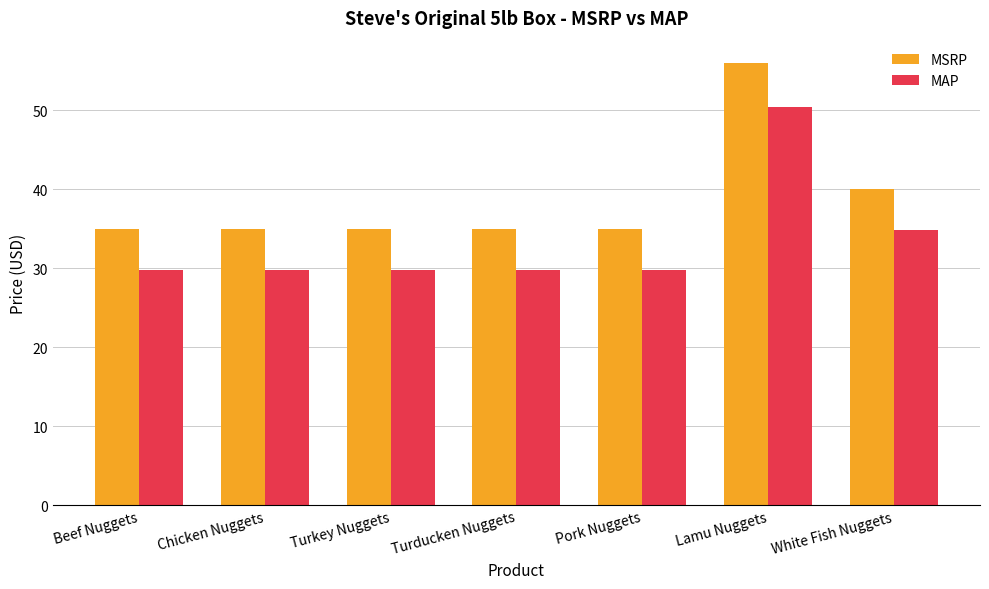

Is it true that MSRP equals 35.0 at Turkey Nuggets?

True